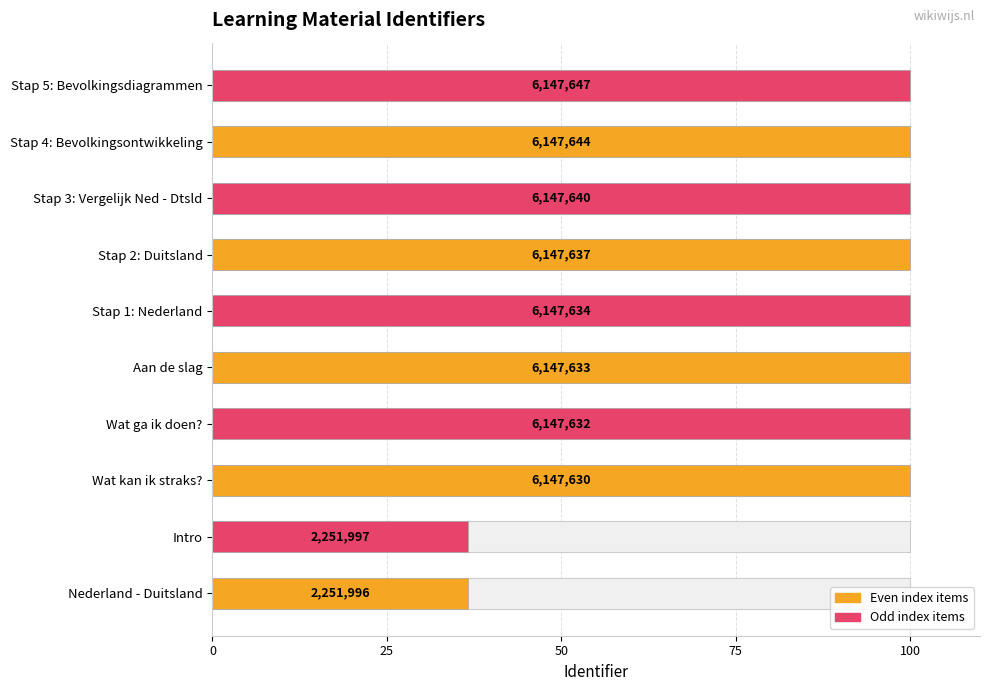

Which has a higher value, Wat ga ik doen? or Aan de slag?

Aan de slag